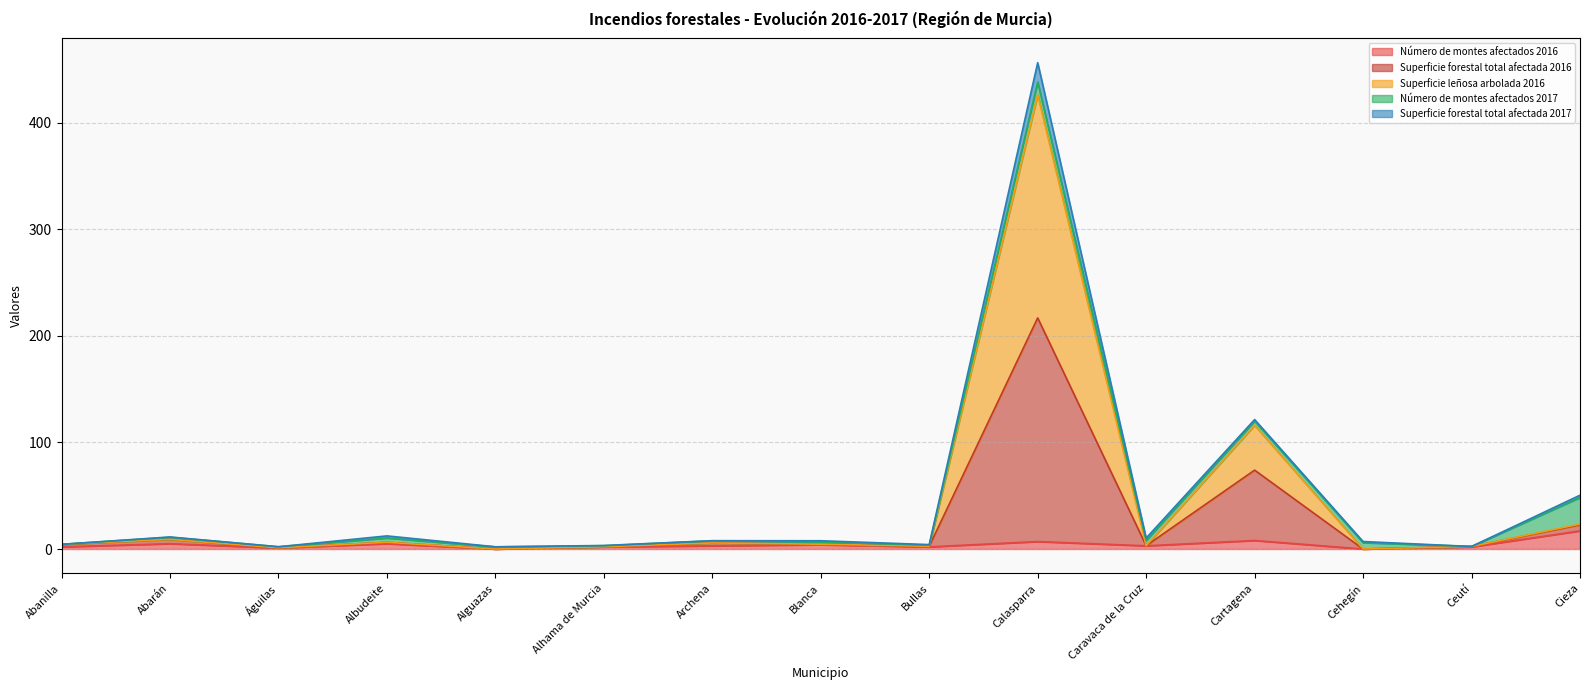

What are all the series names shown in the legend?

Número de montes afectados 2016, Superficie forestal total afectada 2016, Superficie leñosa arbolada 2016, Número de montes afectados 2017, Superficie forestal total afectada 2017